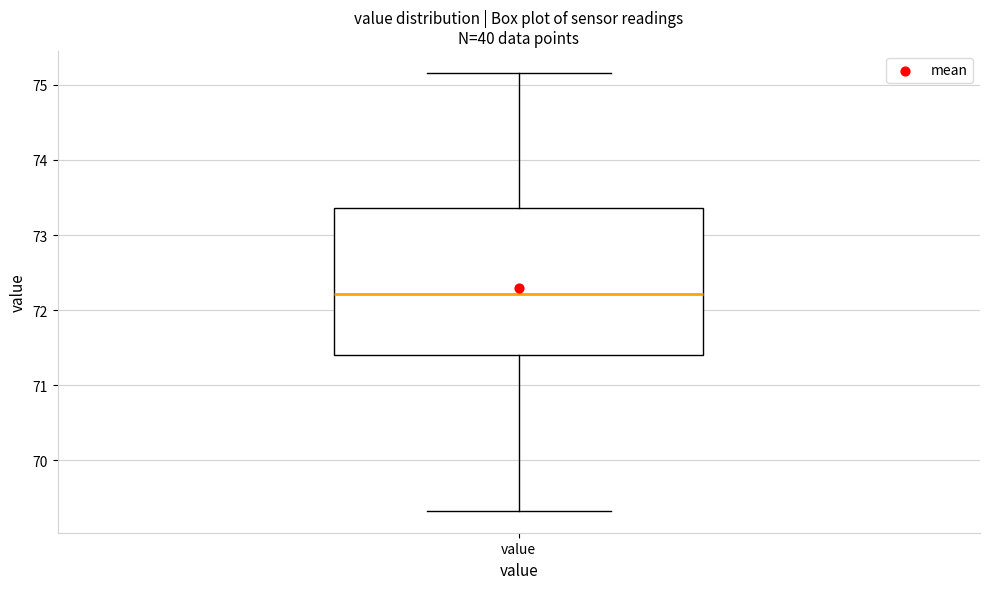

Where is the lower edge of the box for value on the y-axis? The values are not printed on the chart, so give them approximately, as read against the axis.

71.4